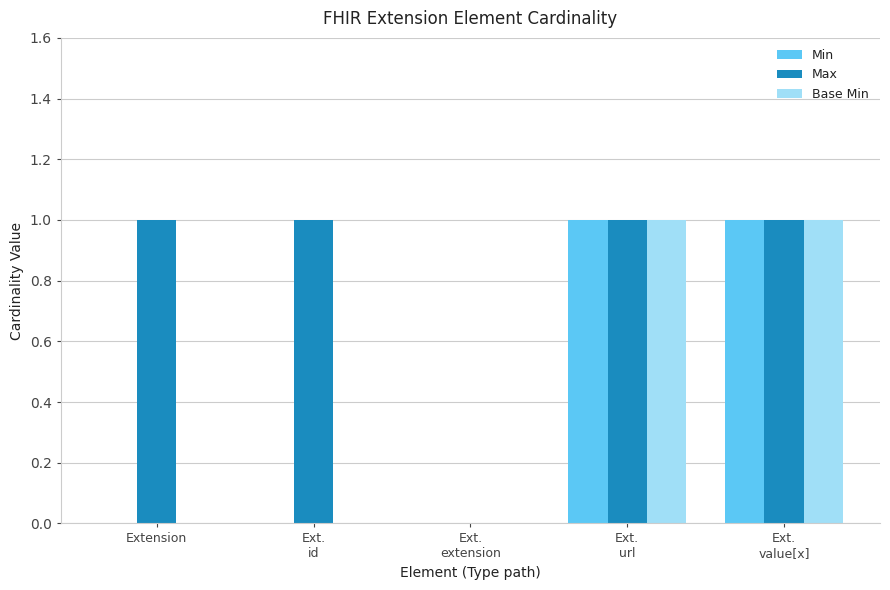

The value of Base Min at Ext.
value[x] is 2. True or false?

False